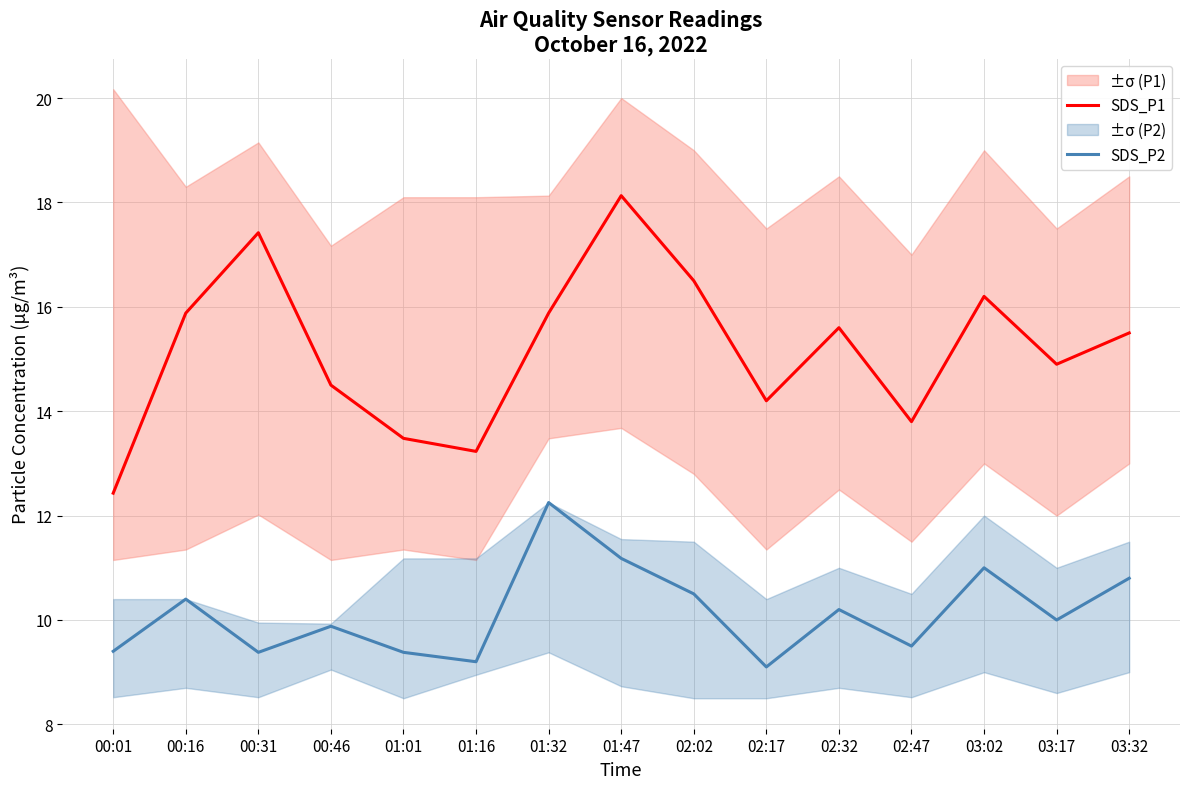

List the labels in order of SDS_P1 value, smallest first.

00:01, 01:16, 01:01, 02:47, 02:17, 00:46, 03:17, 03:32, 02:32, 00:16, 01:32, 03:02, 02:02, 00:31, 01:47